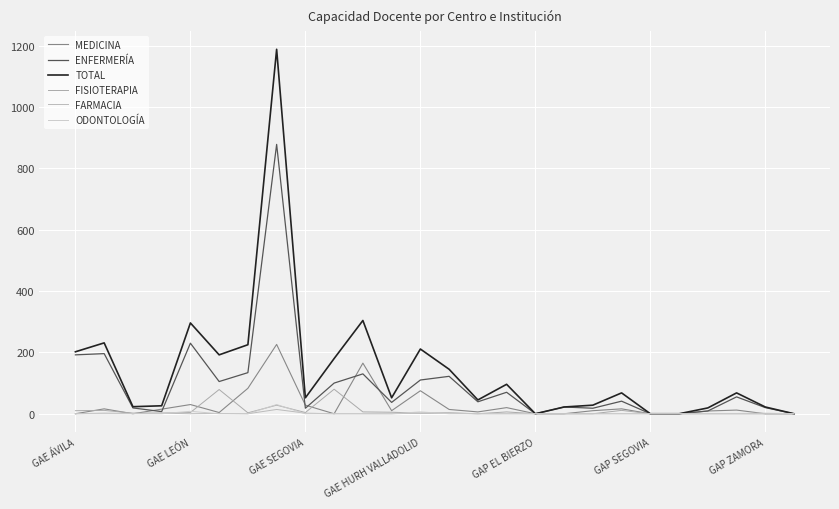

What is the sum of all FISIOTERAPIA values?

256